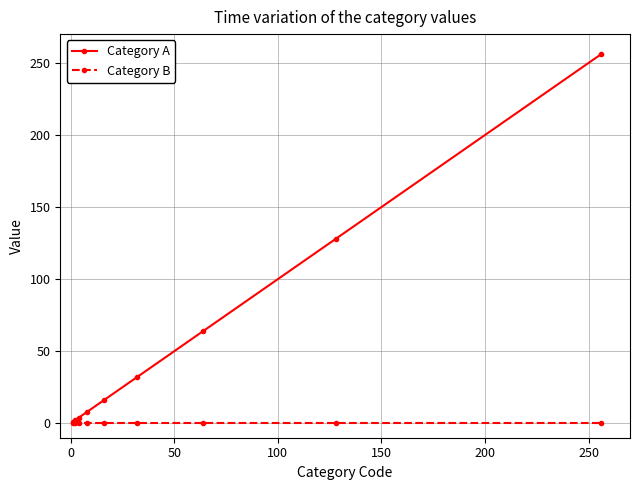

Which series has the widest spread of values?

Category A